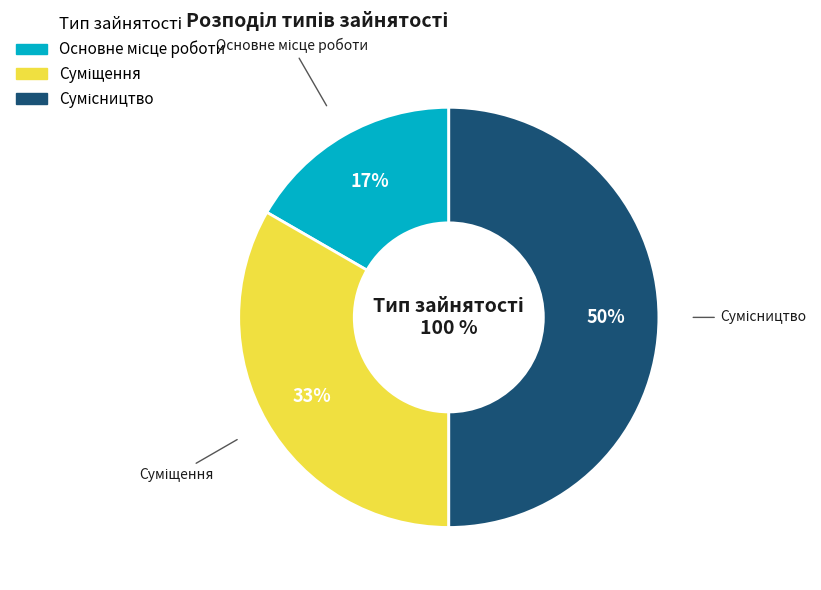

Which slice is the largest?

Сумісництво